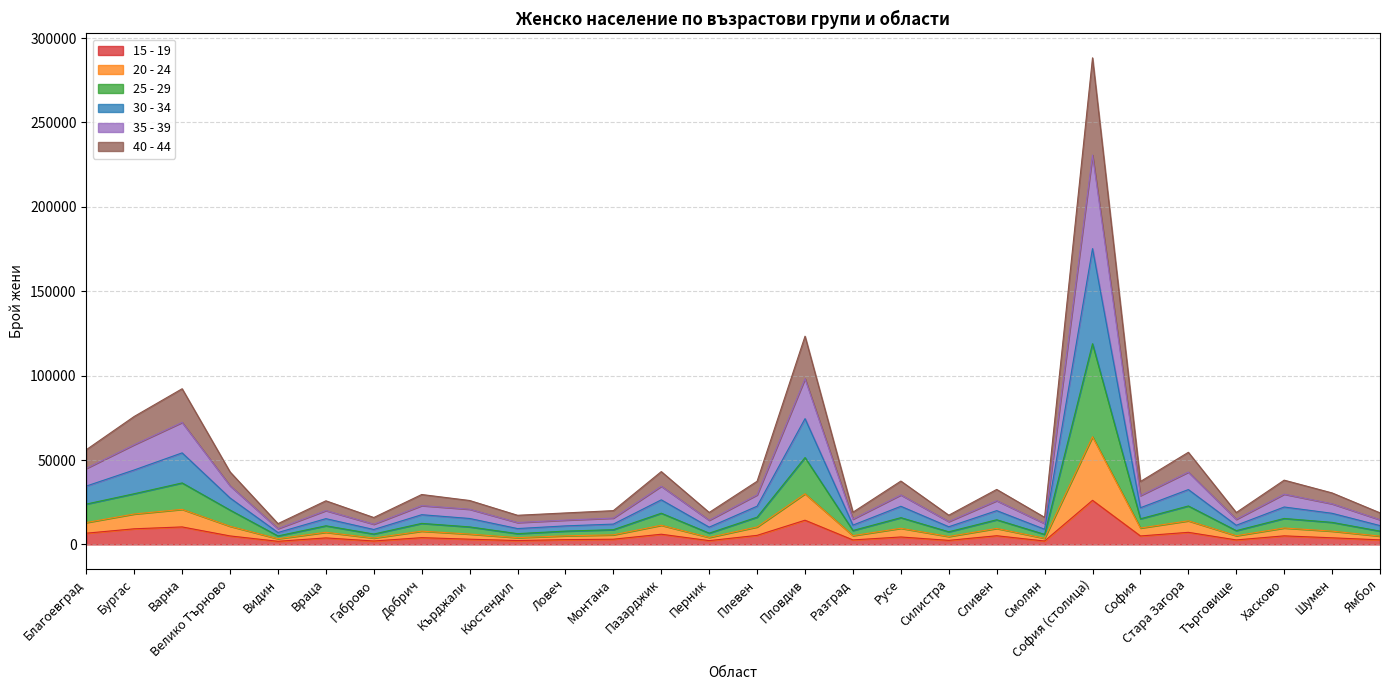

At which label does 15 - 19 reach its peak?

София (столица)